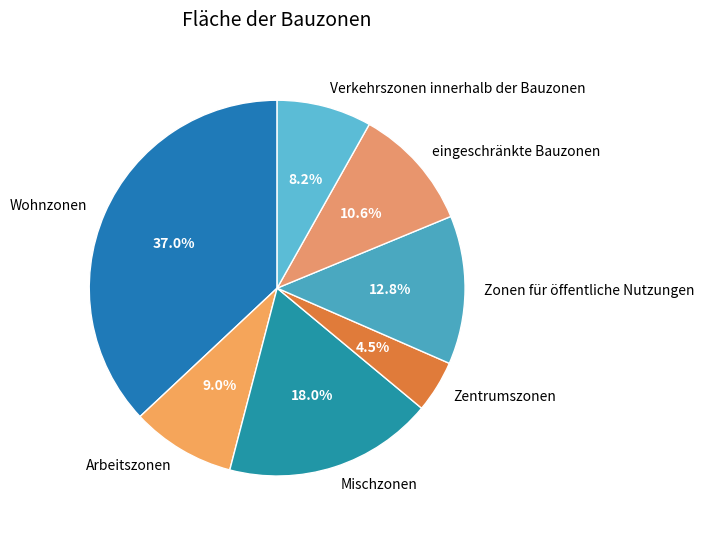

Which slice is the largest?

Wohnzonen